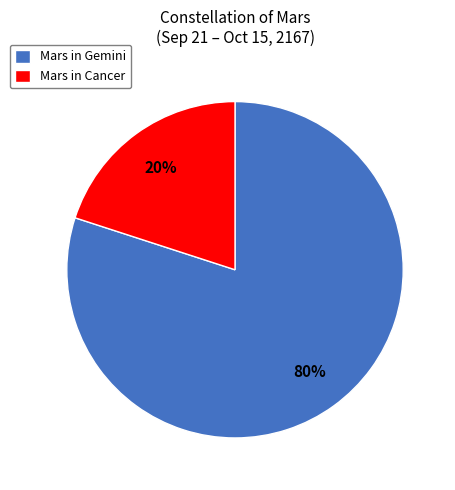

Between Mars in Cancer and Mars in Gemini, which is larger?

Mars in Gemini